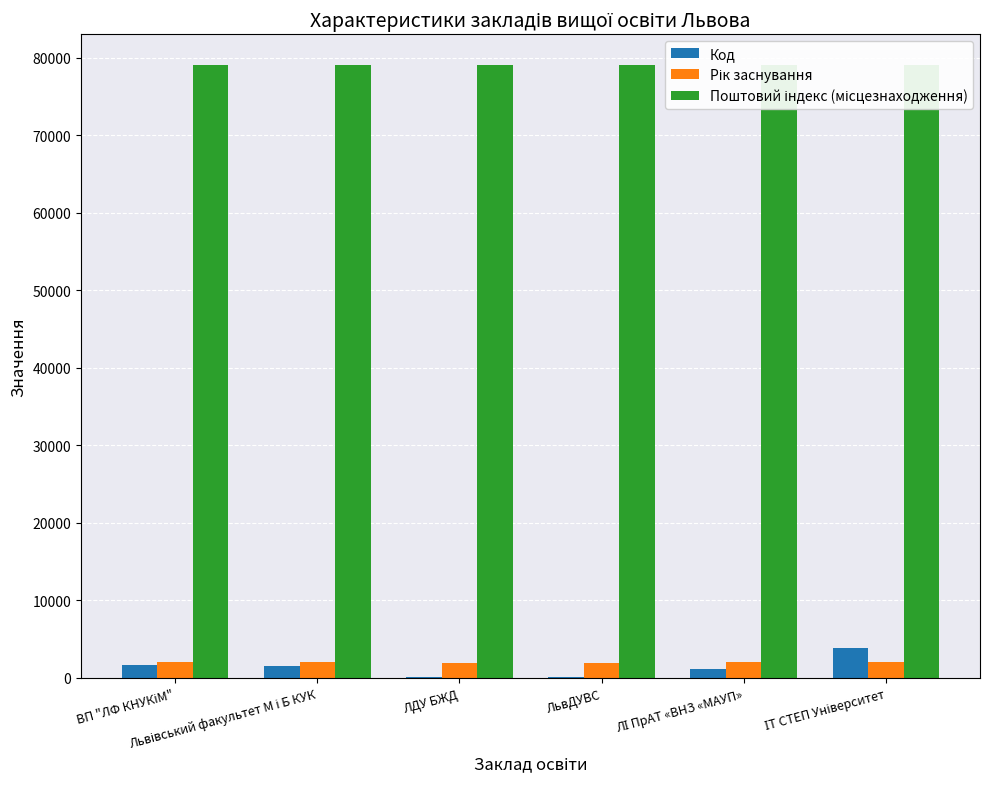

Which series has the largest total across all categories?

Поштовий індекс (місцезнаходження)